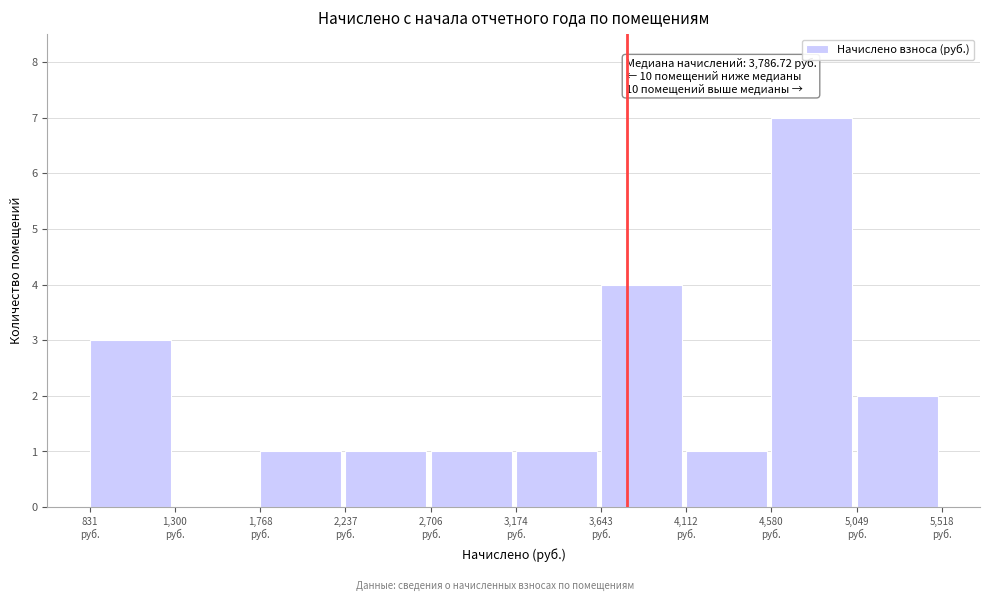

Over which range of the x-axis is the bar tallest?

4600 to 5050